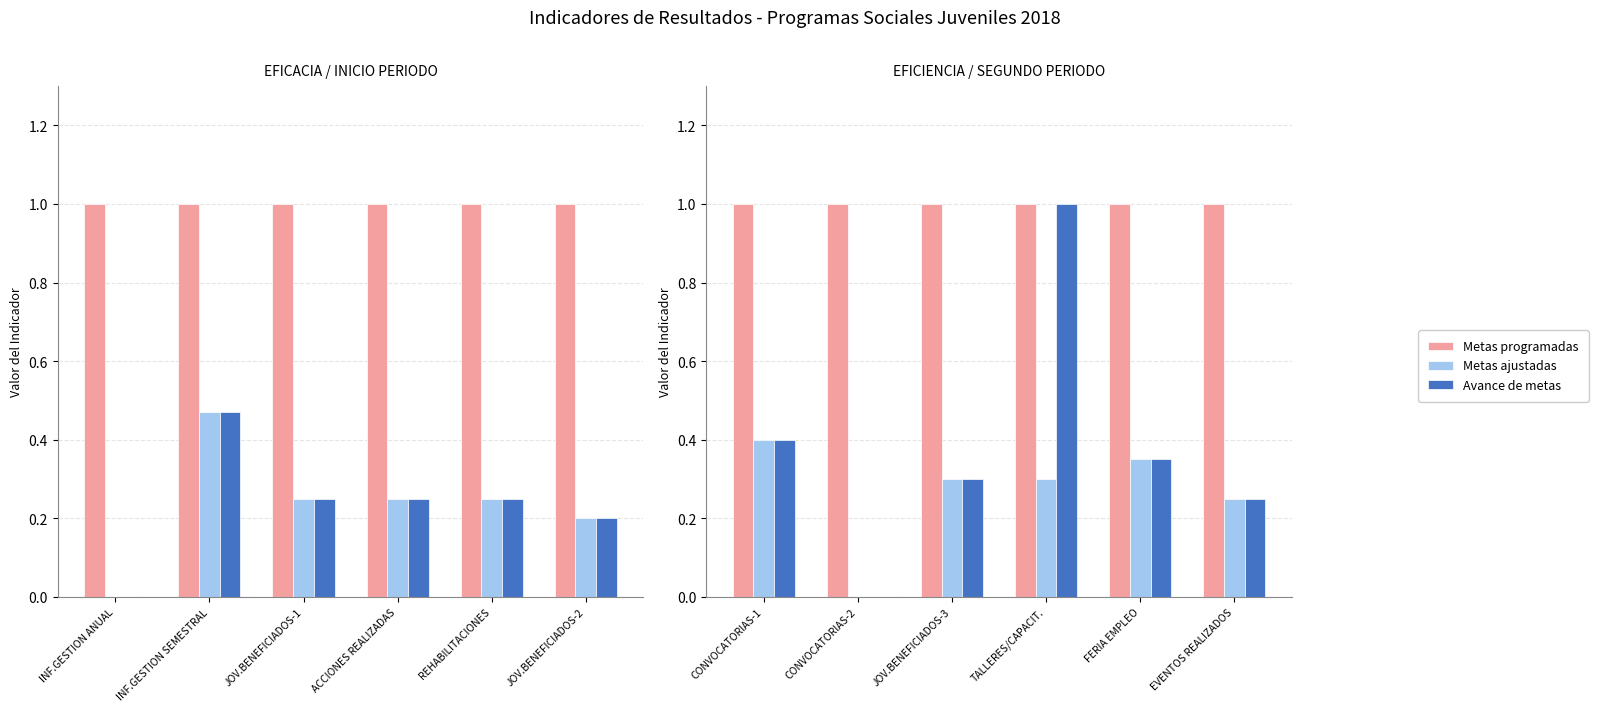

What is the minimum value for Metas programadas?

1.0